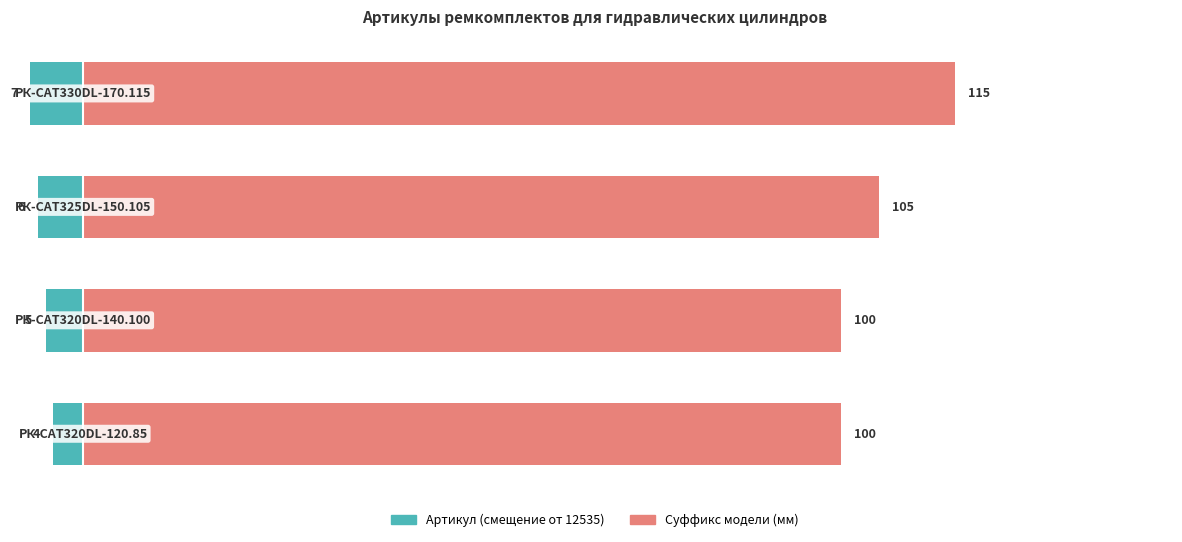

How many bars are there in total?

8